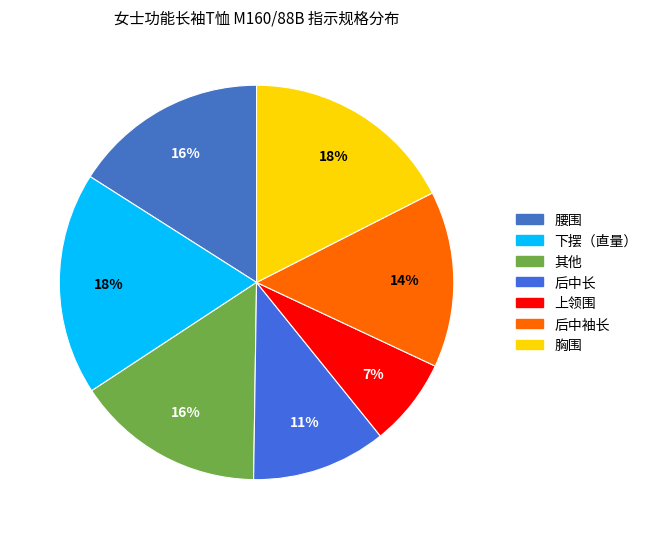

Count the number of slices in the pie.

7